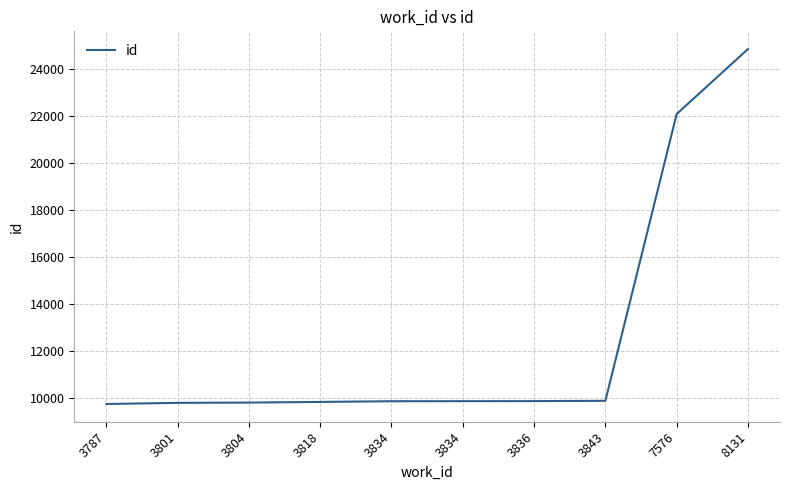

Is this an area chart (filled region under the line)?

No